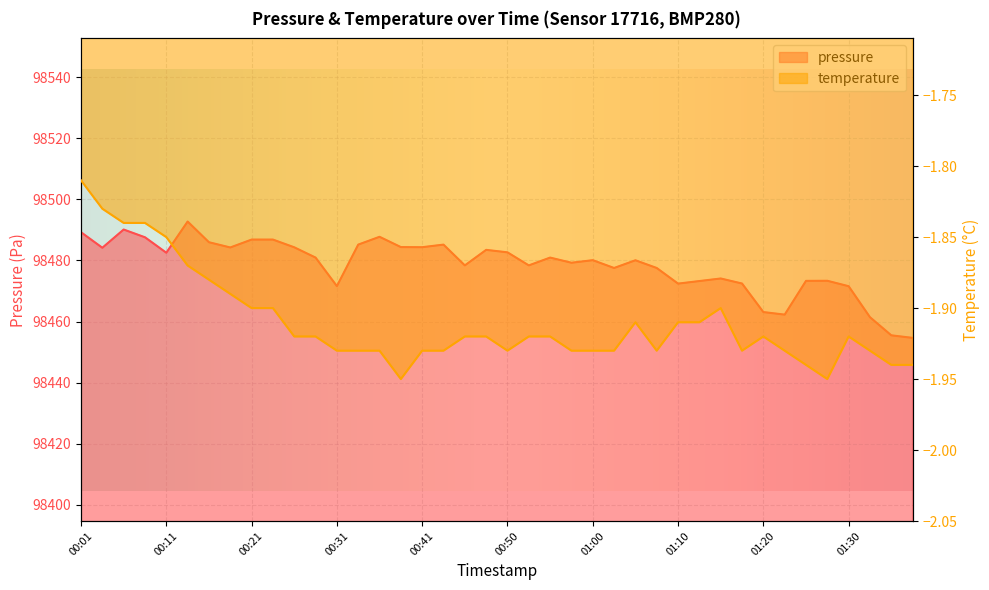

Which label corresponds to the smallest value in the chart?

01:37